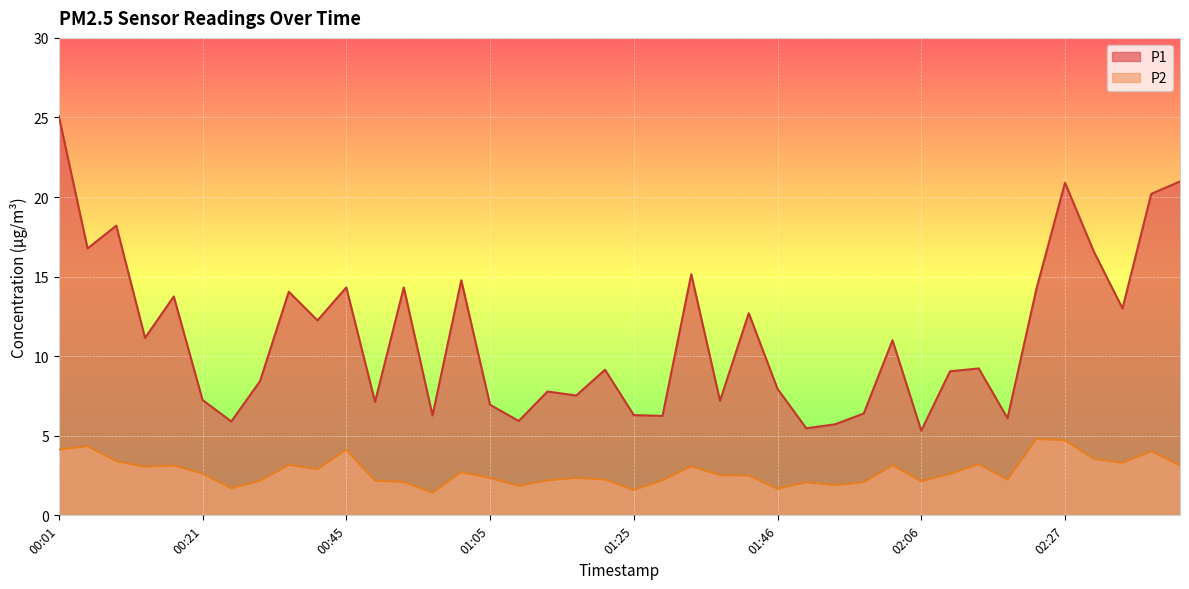

What is the difference between the highest and lowest values at 02:35?

9.7